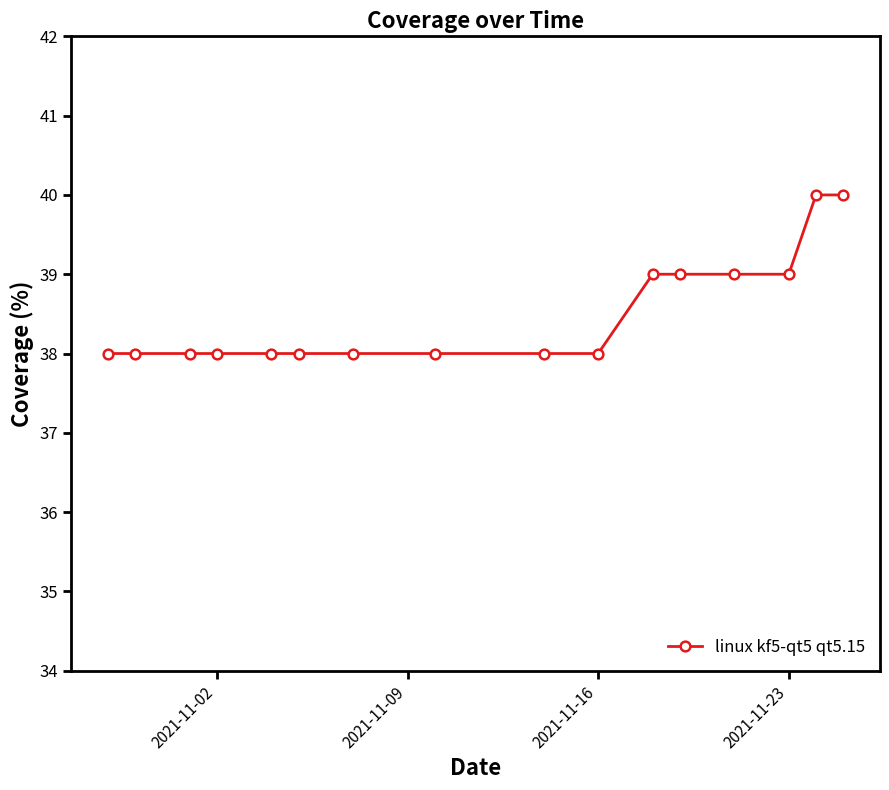

What is the maximum value shown in the chart?

40